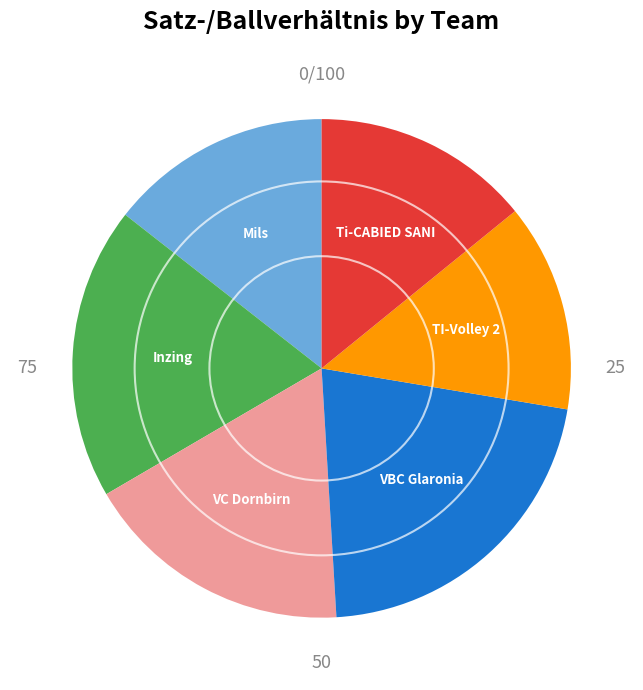

How many slices are in this pie chart?

6